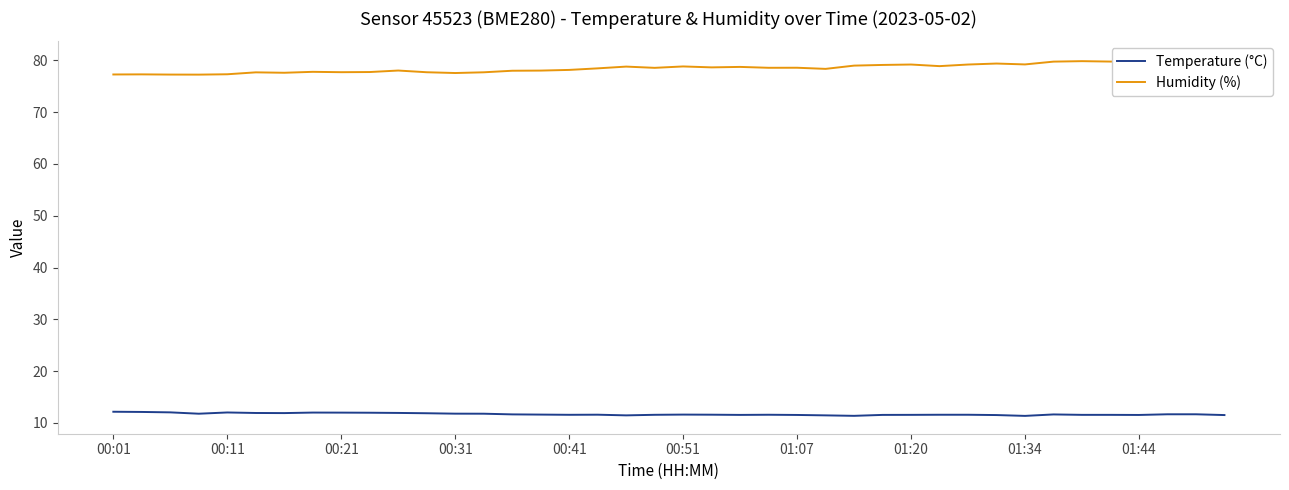

What is the lowest value of the Temperature (°C) series?

11.4